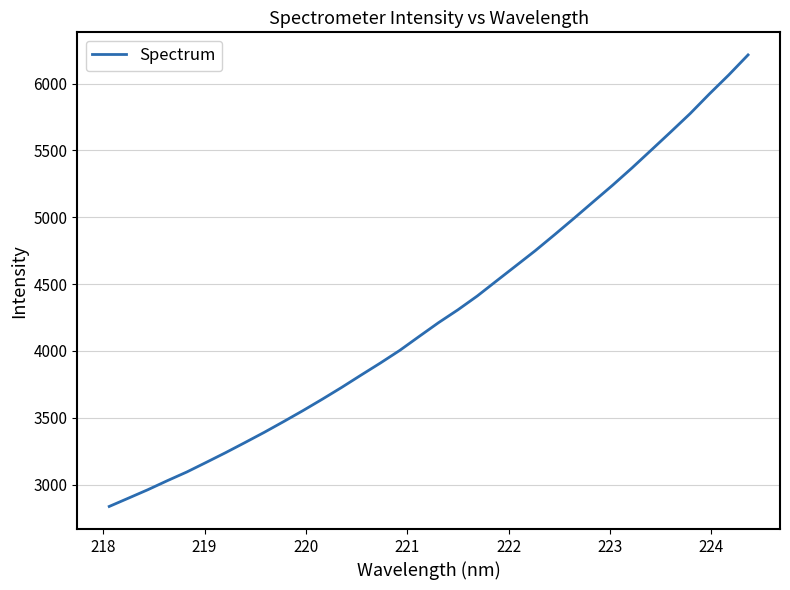

How many lines are shown in the chart?

1